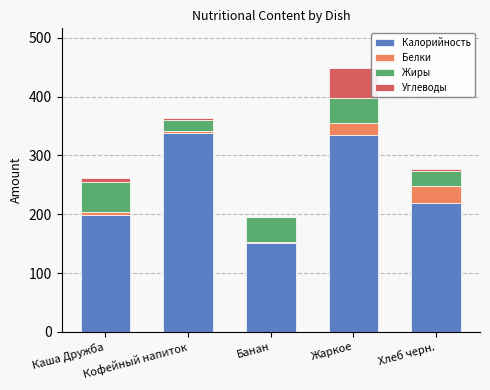

How many categories are shown in the chart?

5